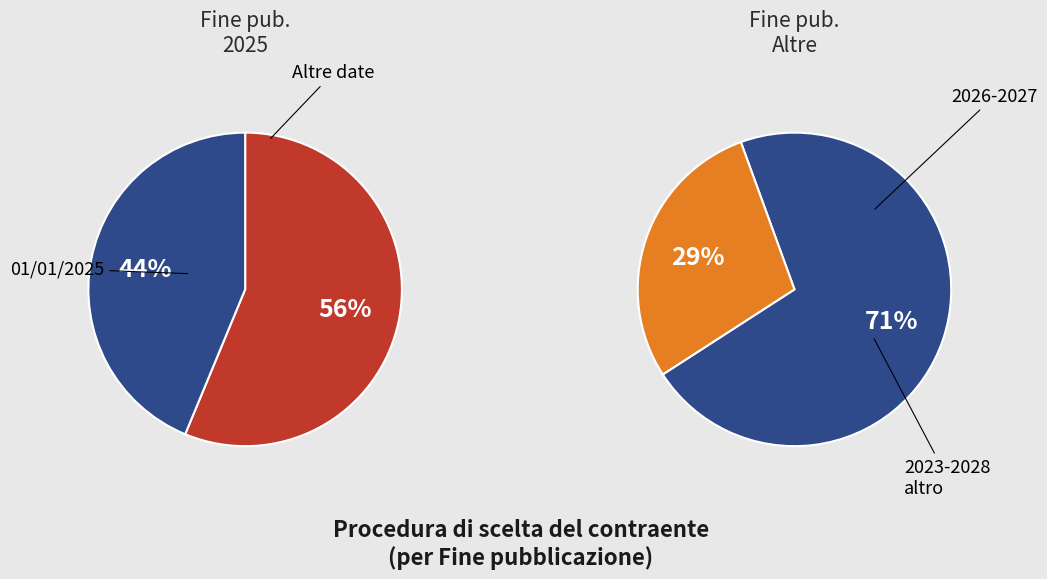

Is it true that 01/01/2026 is 4% of the pie?

False